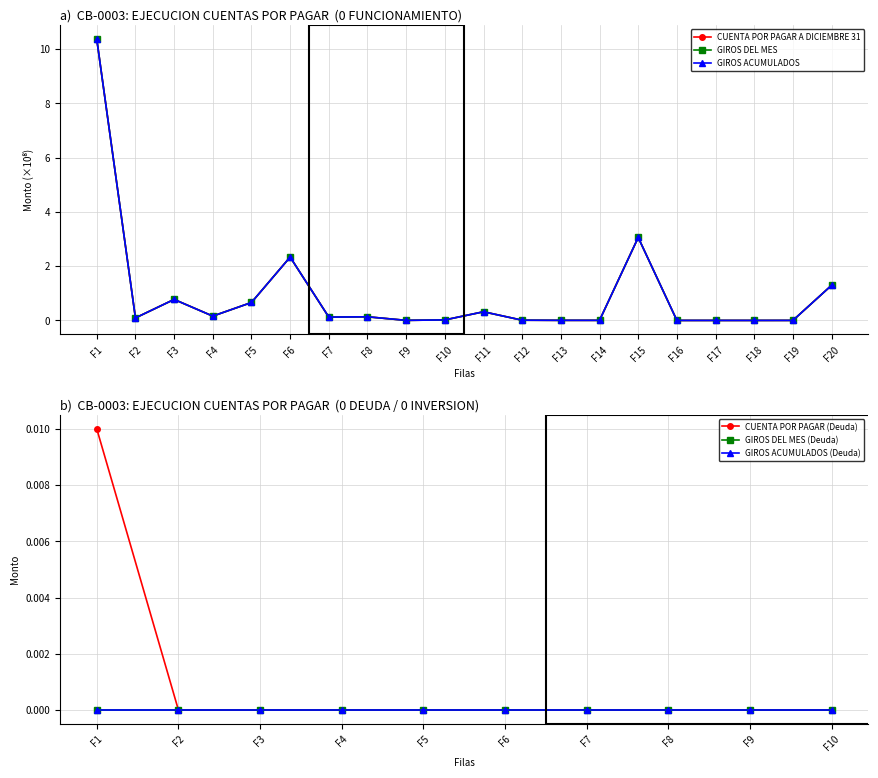

At how many categories does at least one series exceed 9?

1